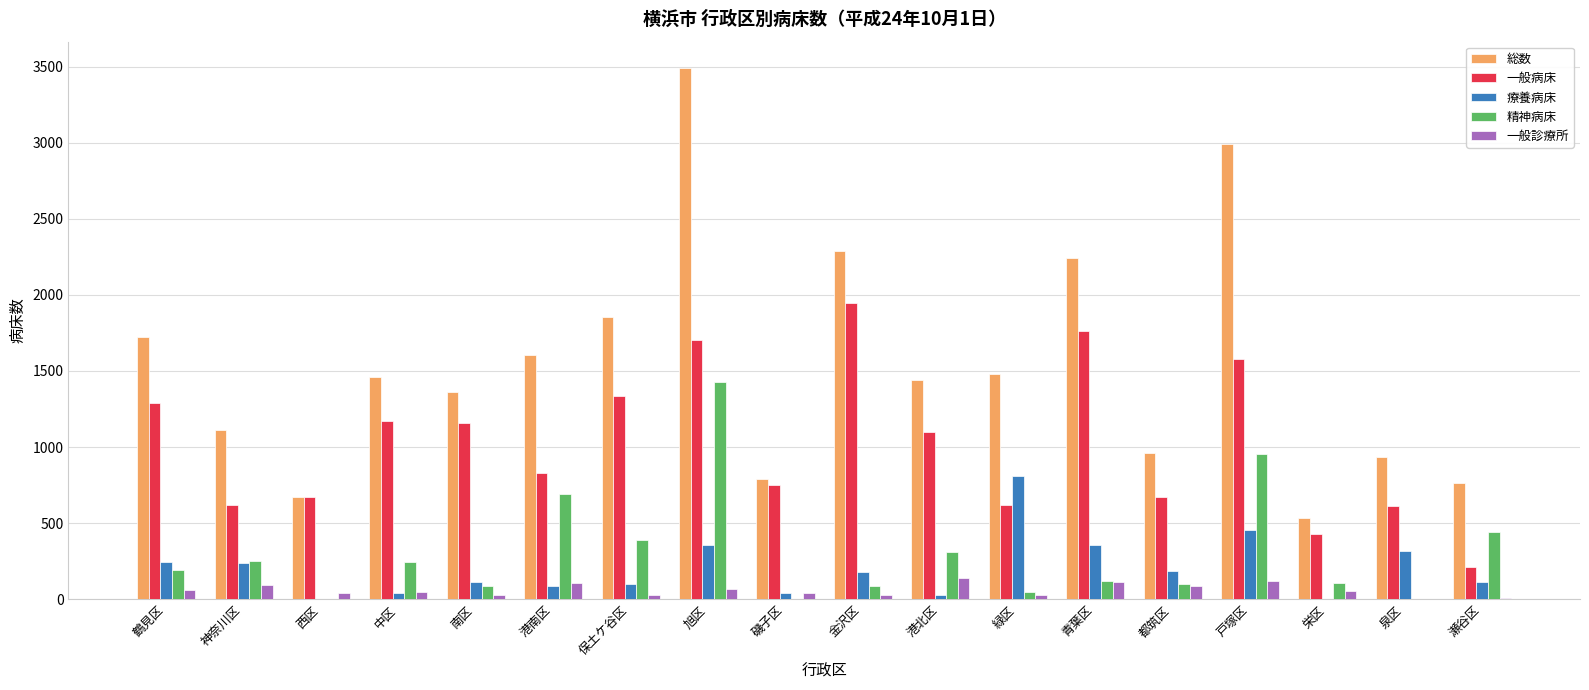

How many series are shown in this chart?

5